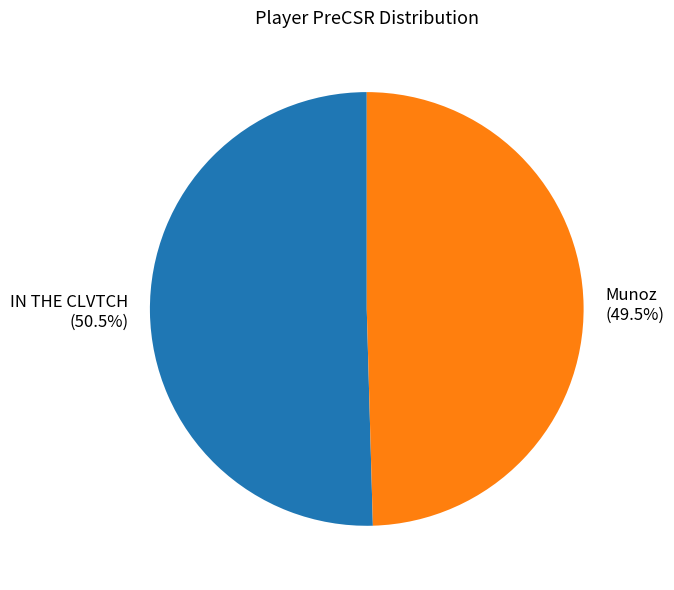

How many segments does this pie chart have?

2